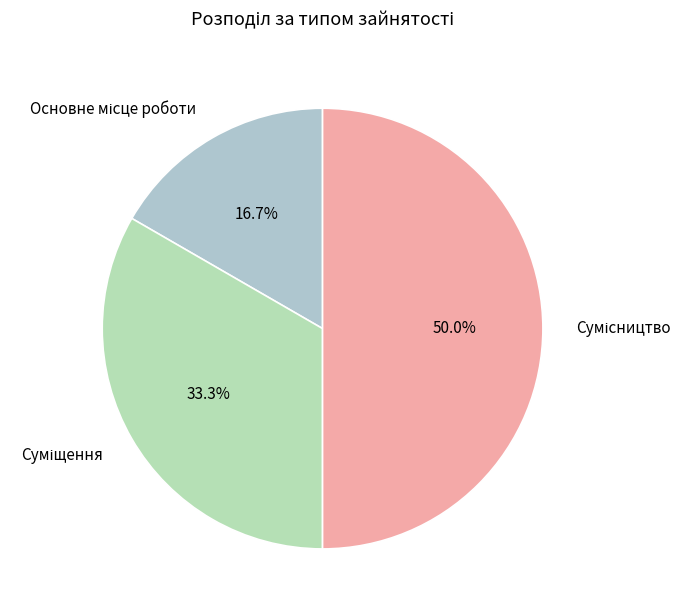

Count the number of slices in the pie.

3